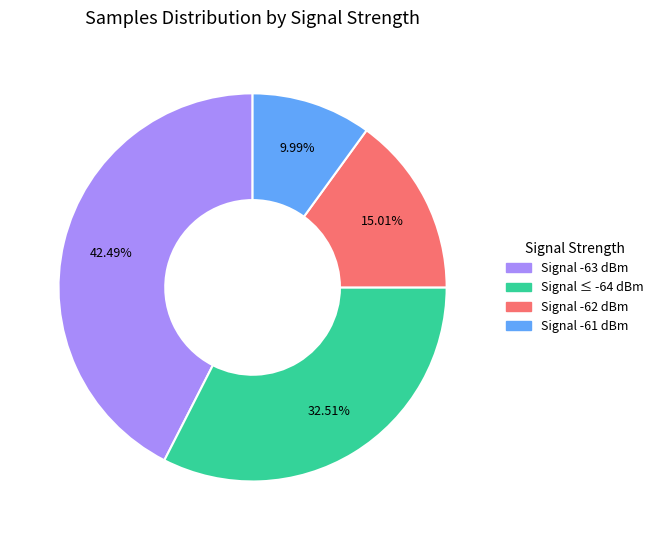

Does any single category account for the majority?

No